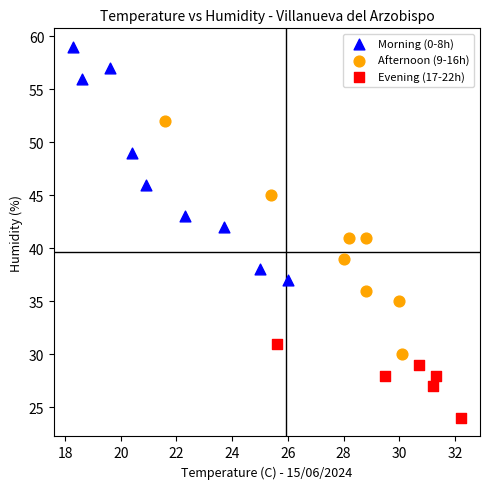

What are all the series names shown in the legend?

Morning (0-8h), Afternoon (9-16h), Evening (17-22h)